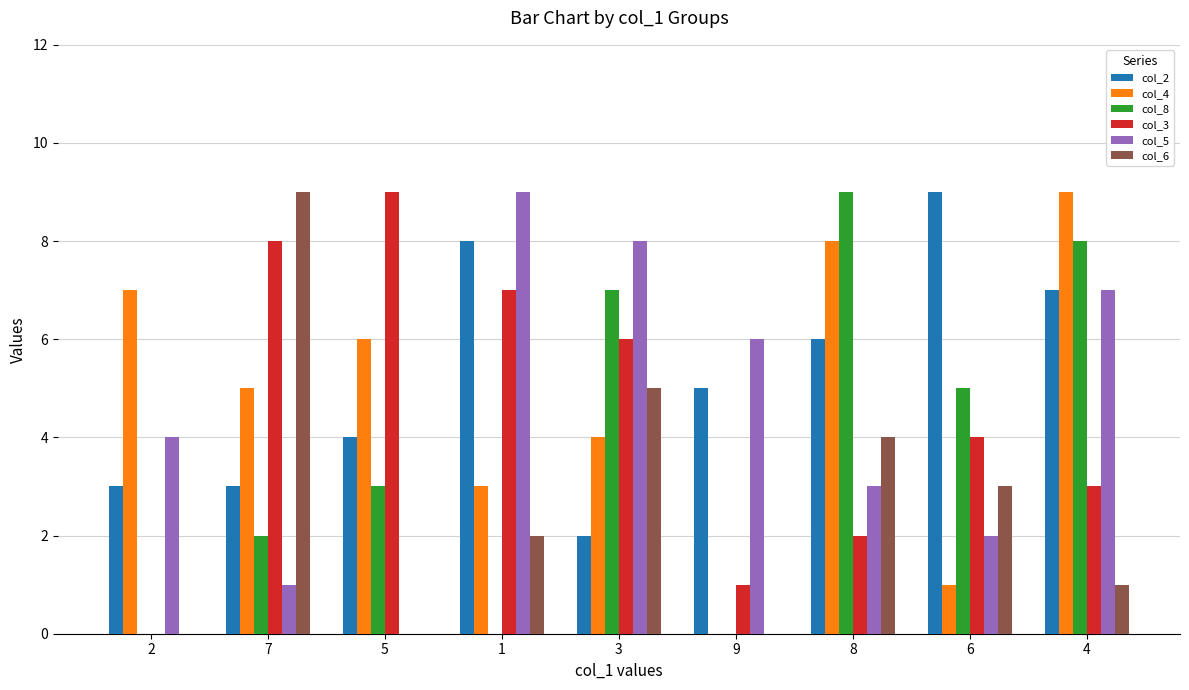

Reading left to right, list all the values displayed in this chart.

col_2: 2=3	7=3	5=4	1=8	3=2	9=5	8=6	6=9	4=7
col_4: 2=7	7=5	5=6	1=3	3=4	9=0	8=8	6=1	4=9
col_8: 2=0	7=2	5=3	1=0	3=7	9=0	8=9	6=5	4=8
col_3: 2=0	7=8	5=9	1=7	3=6	9=1	8=2	6=4	4=3
col_5: 2=4	7=1	5=0	1=9	3=8	9=6	8=3	6=2	4=7
col_6: 2=0	7=9	5=0	1=2	3=5	9=0	8=4	6=3	4=1